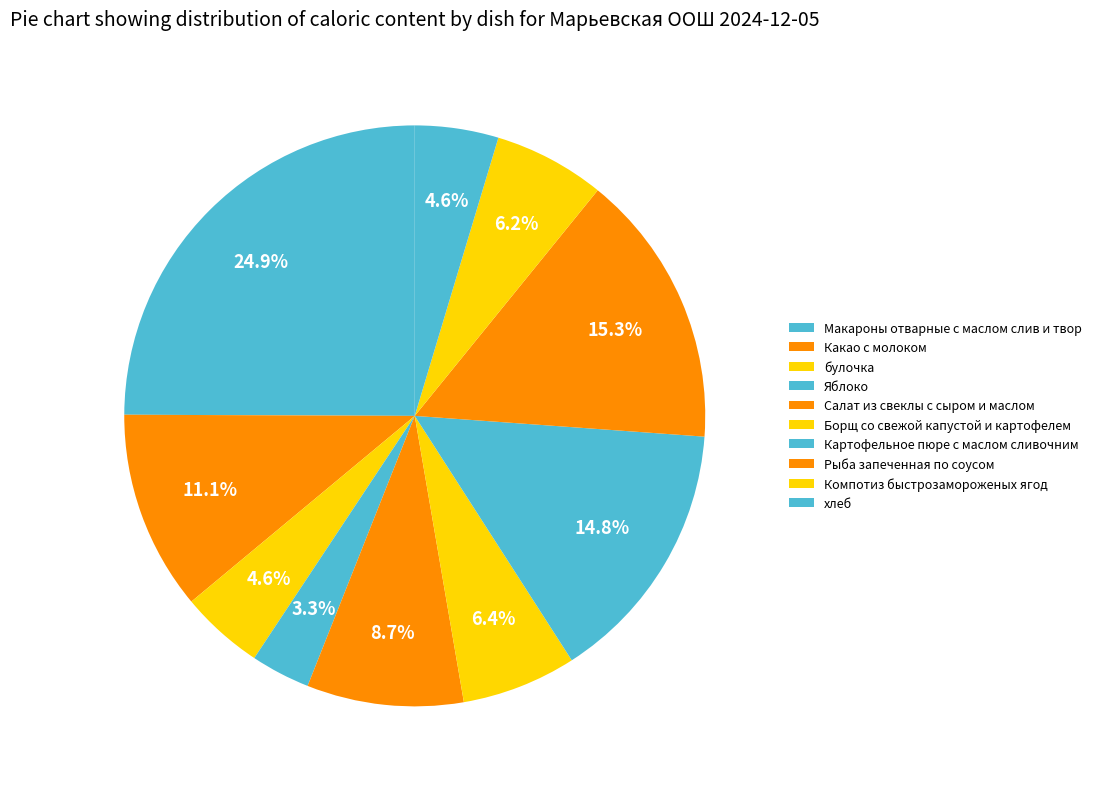

Which slice is the smallest?

Яблоко